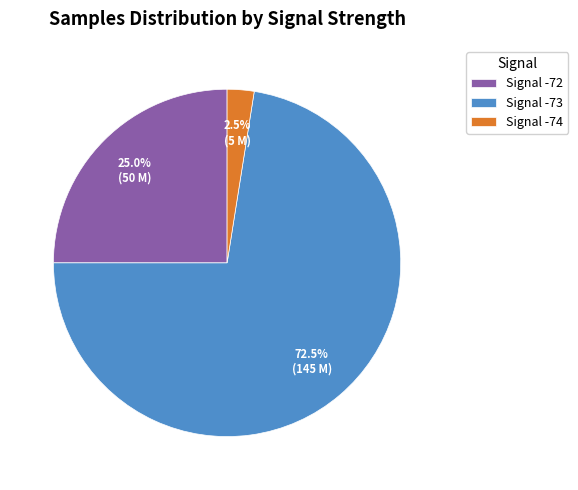

Does Signal -73 account for over 50% of the chart?

Yes